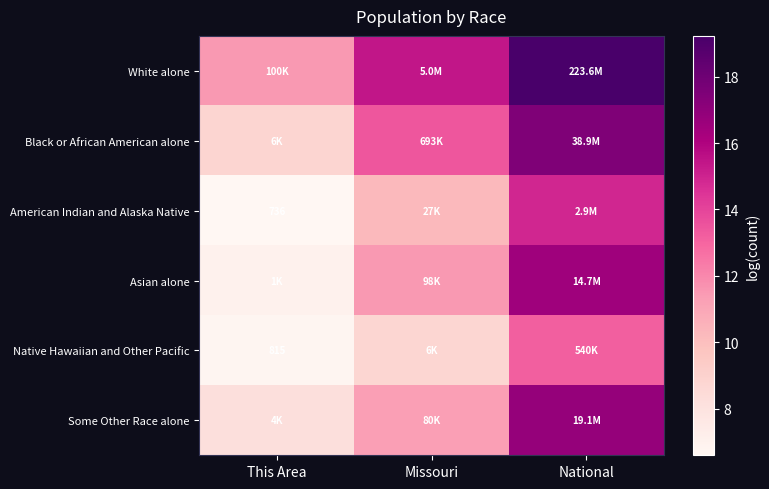

Between Missouri and This Area, which is larger?

Missouri